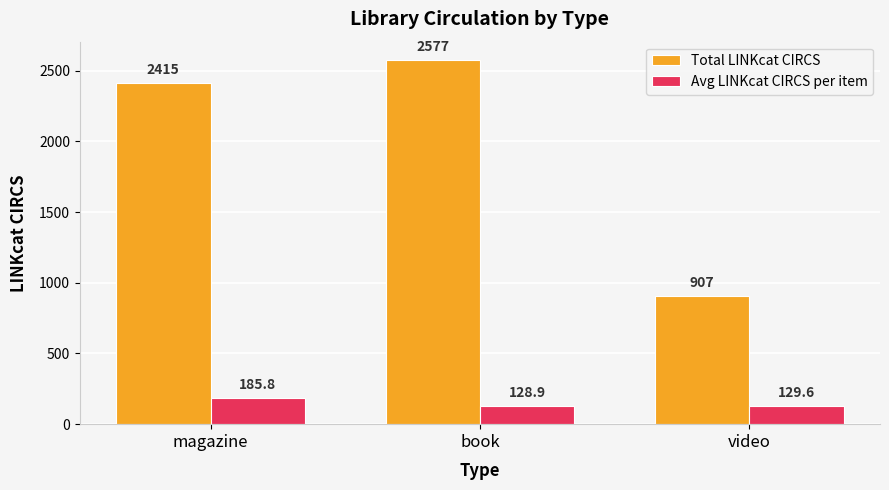

At which label does Avg LINKcat CIRCS per item reach its minimum?

book